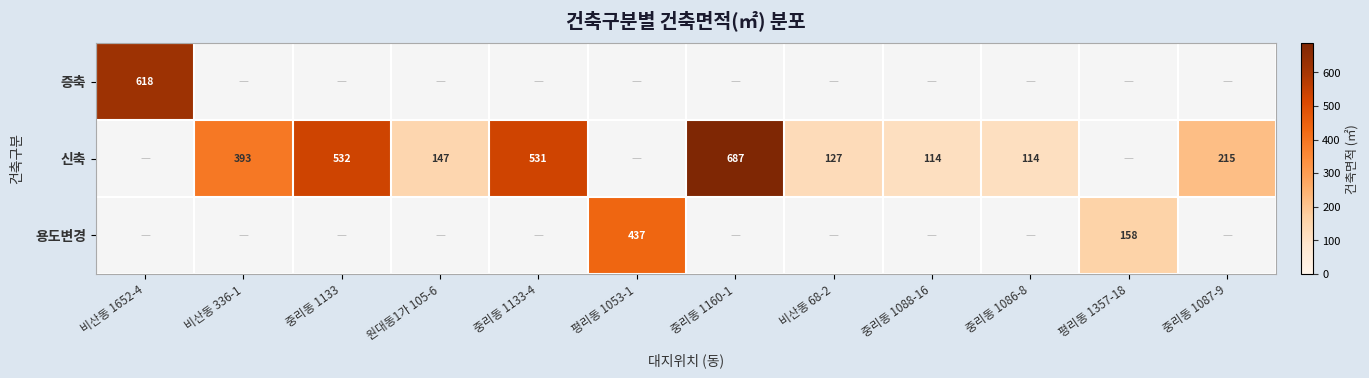

At how many categories does at least one series exceed 411?

5